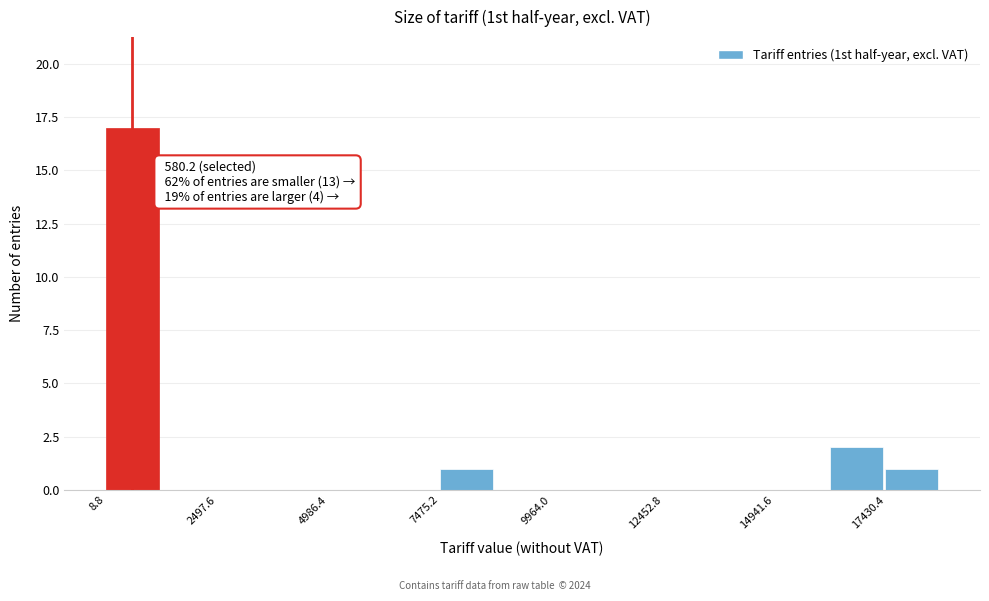

Read against the x-axis, roughly where is the centre of the tallest bar?

500